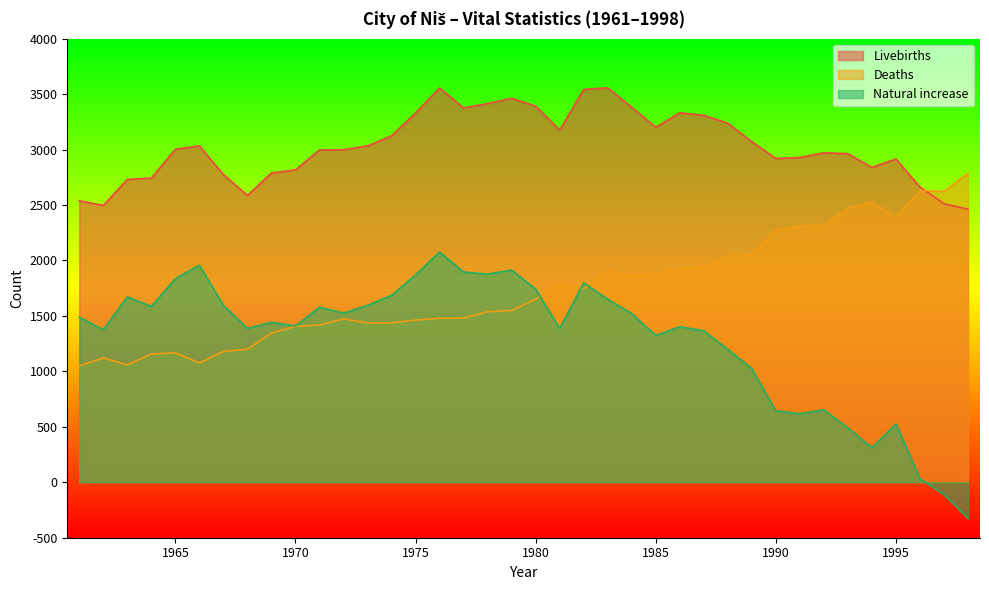

What is the spread (max minus min) of values at 1975?

1869